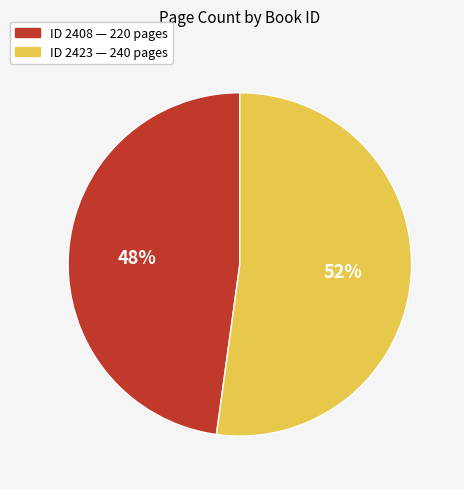

Does any single category account for the majority?

Yes